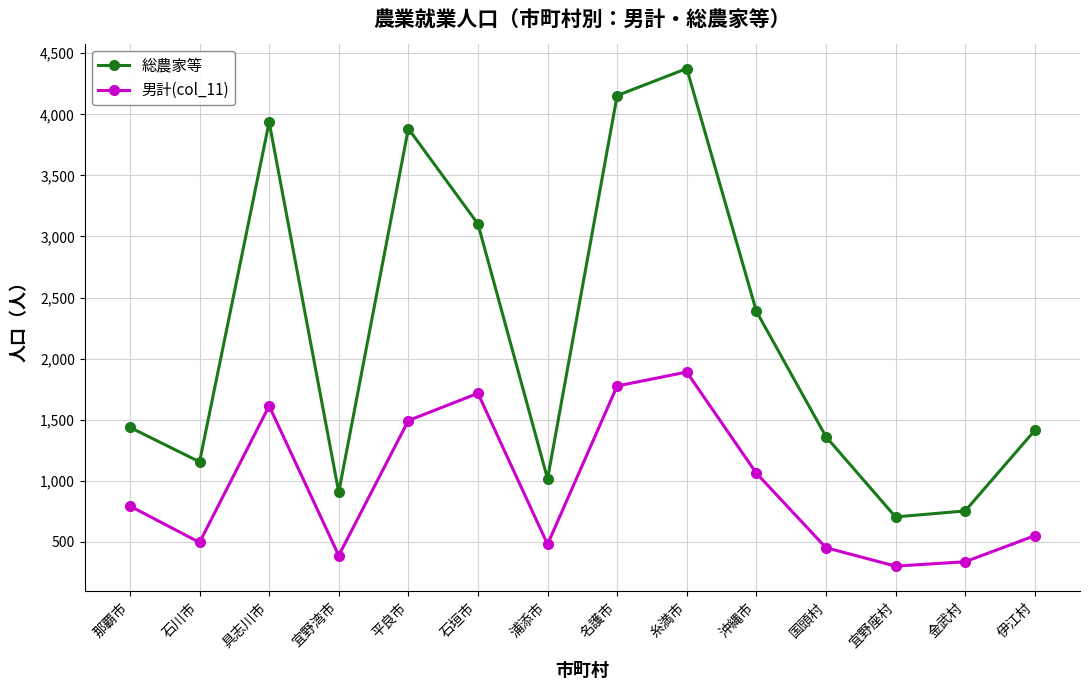

What is the difference between the maximum and minimum values in the 男計(col_11) series?

1589